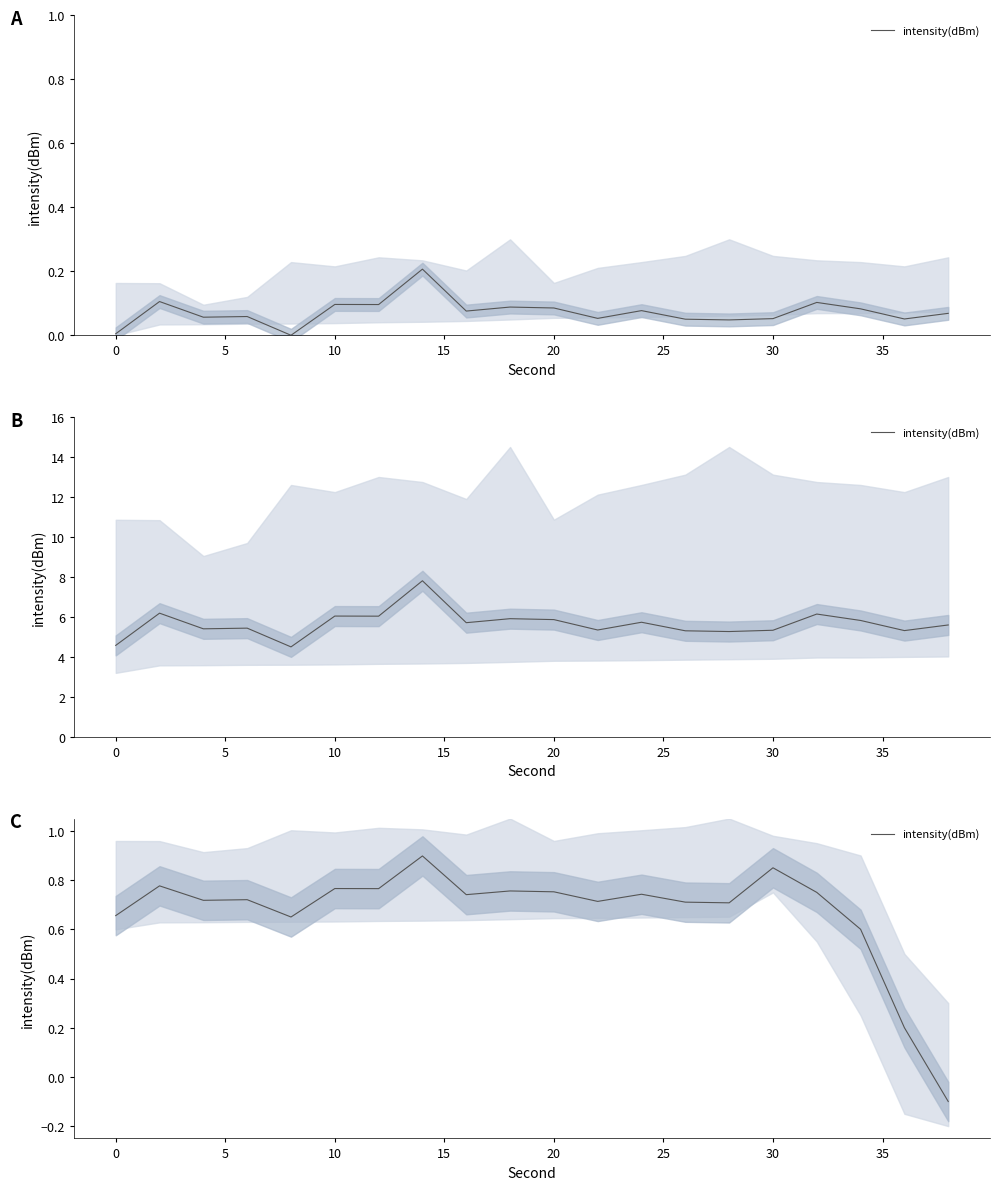

Reading right to left, extract all data points from this chart.

-0.1	0.2	0.6	0.8	0.8	0.7	0.7	0.7	0.7	0.8	0.8	0.7	0.9	0.8	0.8	0.7	0.7	0.7	0.8	0.7